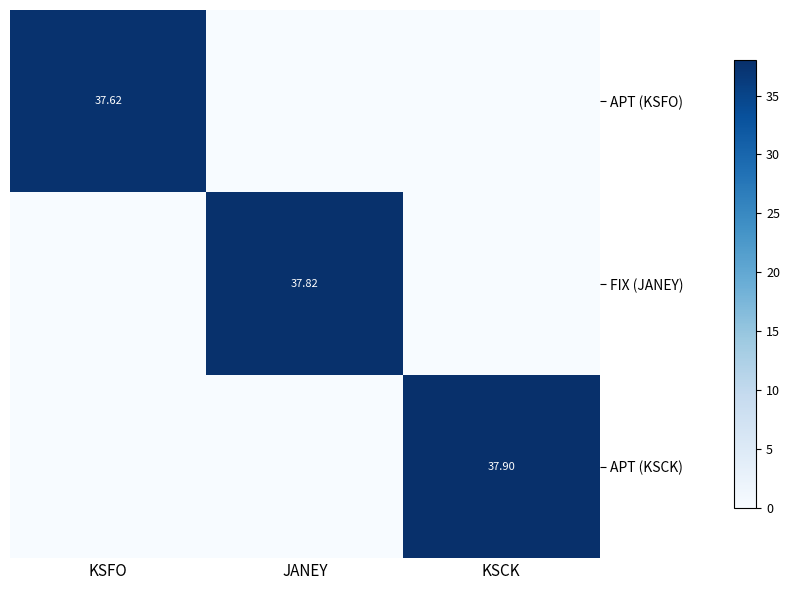

At how many categories does at least one series exceed 12?

3